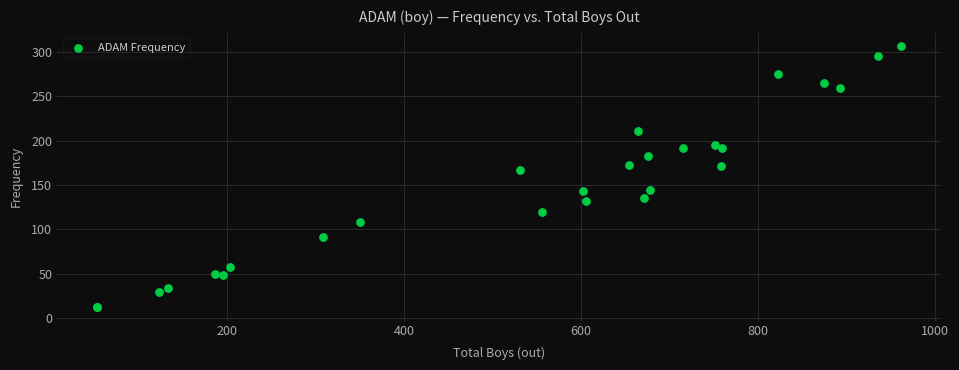

What Y value in the scatter plot is closest to 159?

167